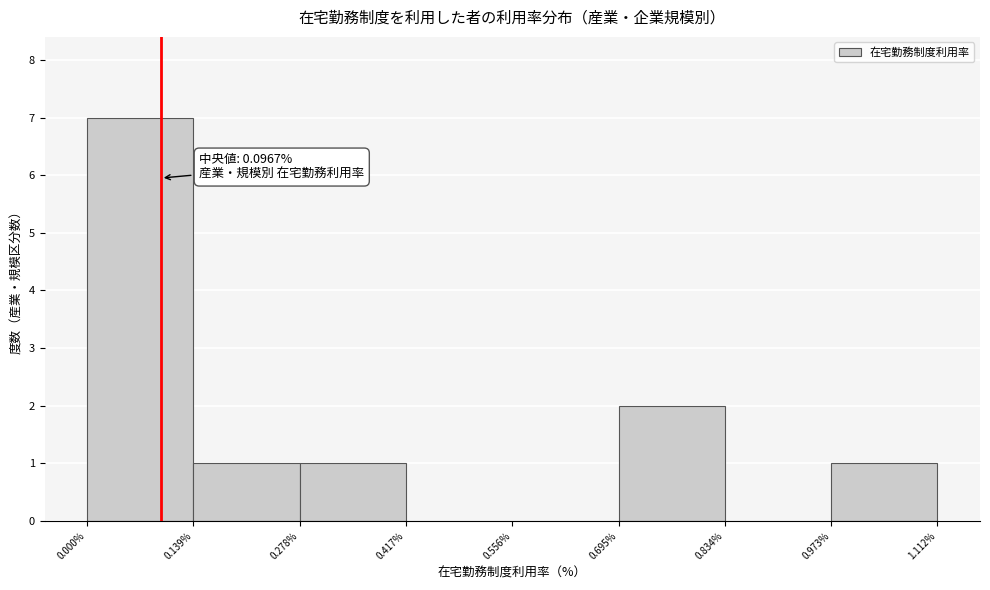

Over which range of the x-axis is the bar tallest?

0.000% to 0.139%